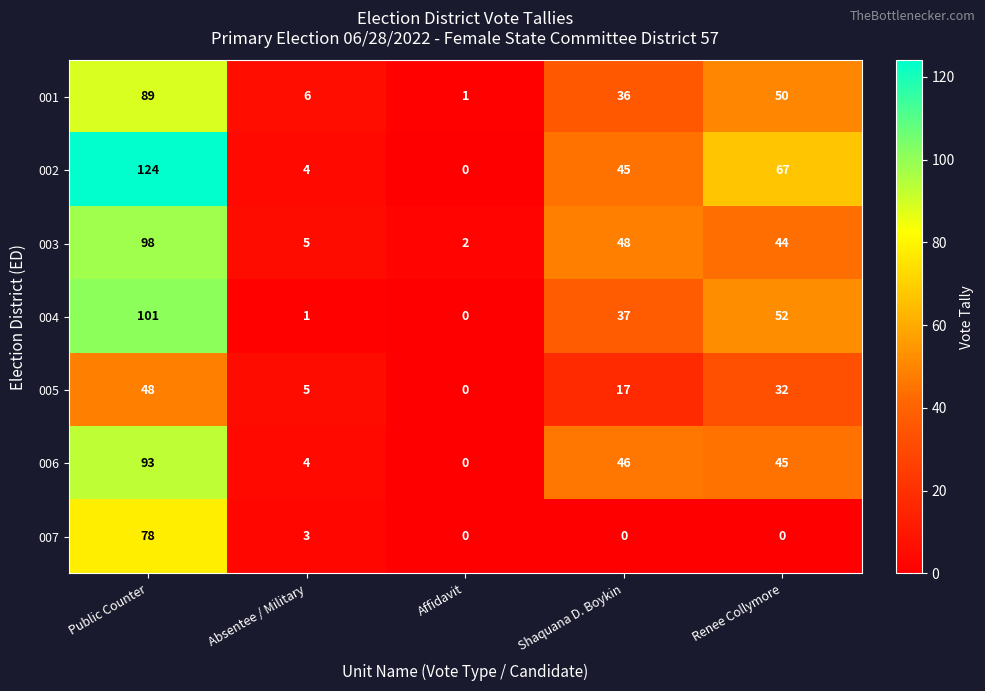

What value does the 001 series have at Public Counter, to the nearest 5?

90